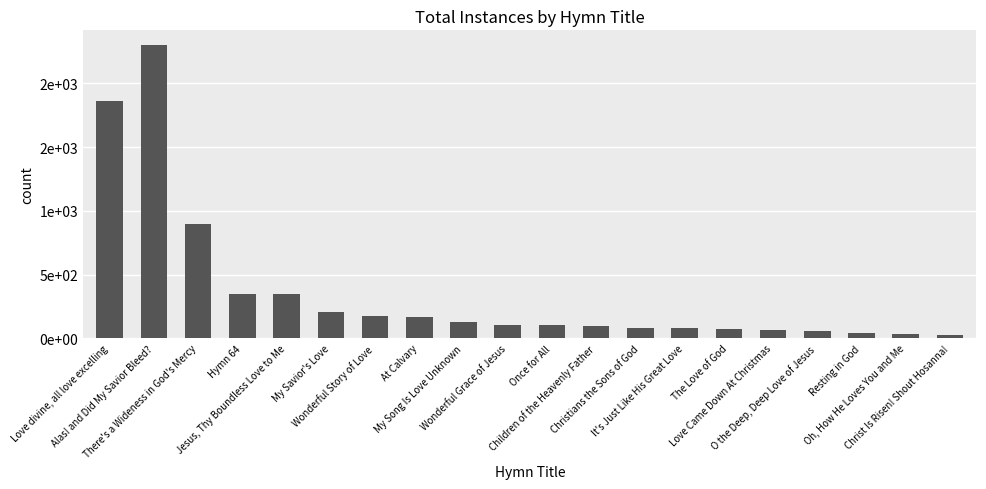

Does the chart contain any negative values?

No